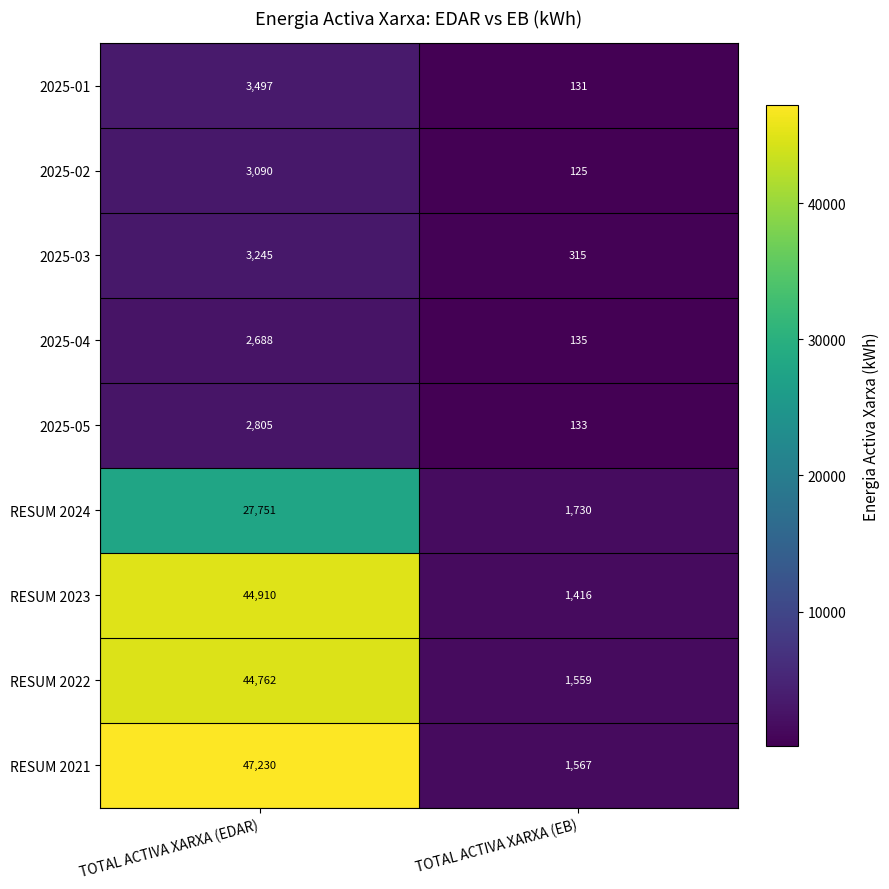

Between TOTAL ACTIVA XARXA (EDAR) and TOTAL ACTIVA XARXA (EB), which series saw the biggest shift?

RESUM 2021